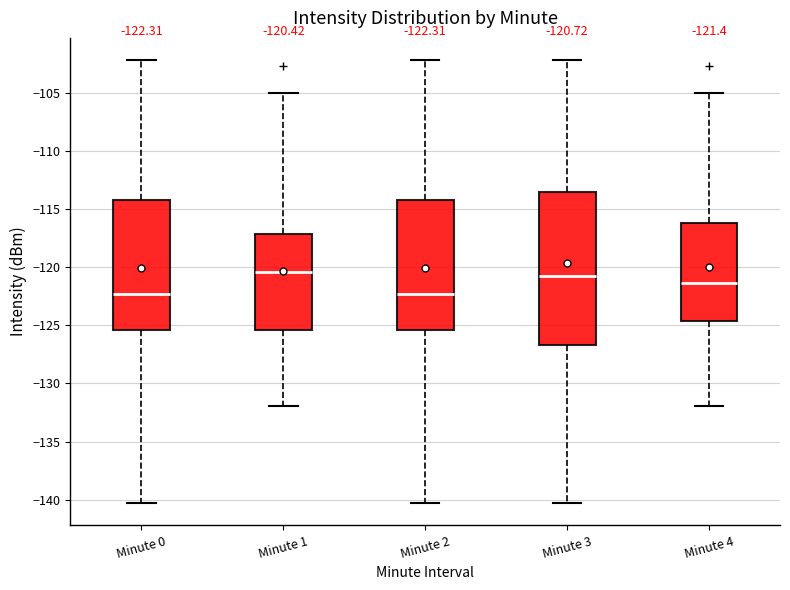

Which box is the tallest, from its lower edge to its upper edge?

Minute 3